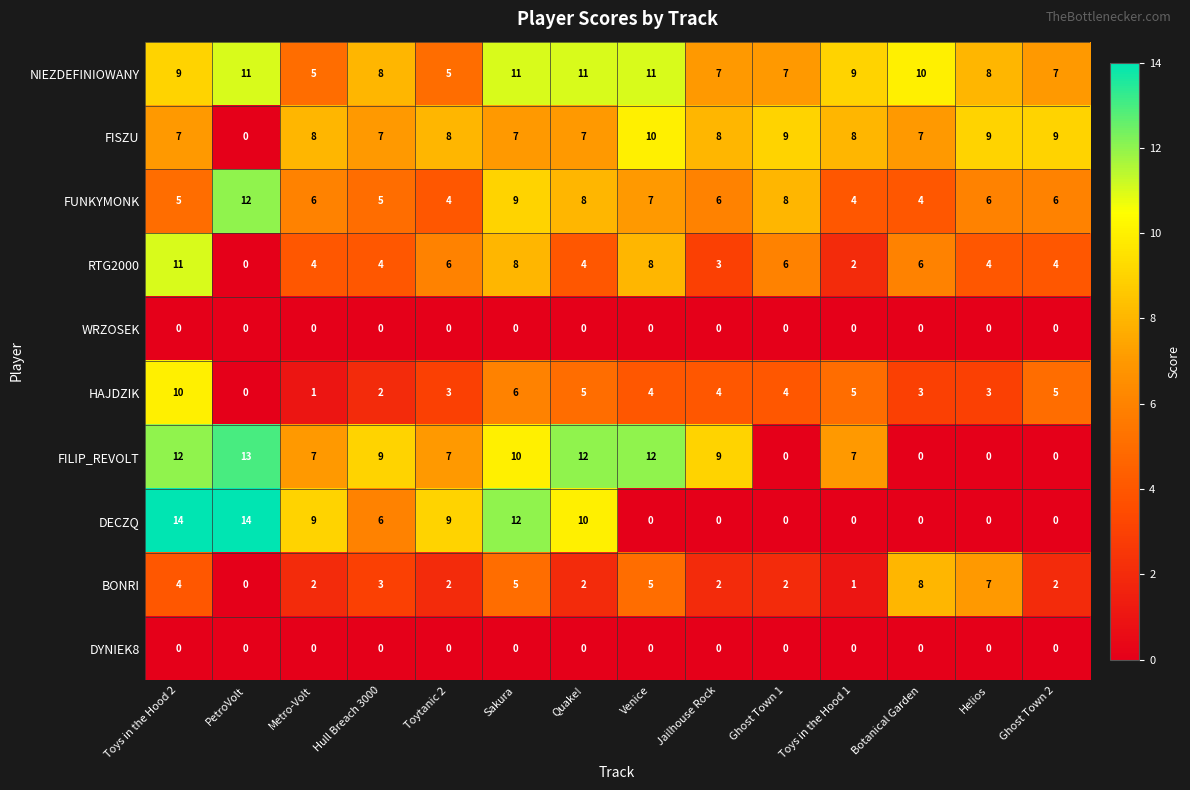

Which category has the lowest value in the RTG2000 series?

PetroVolt